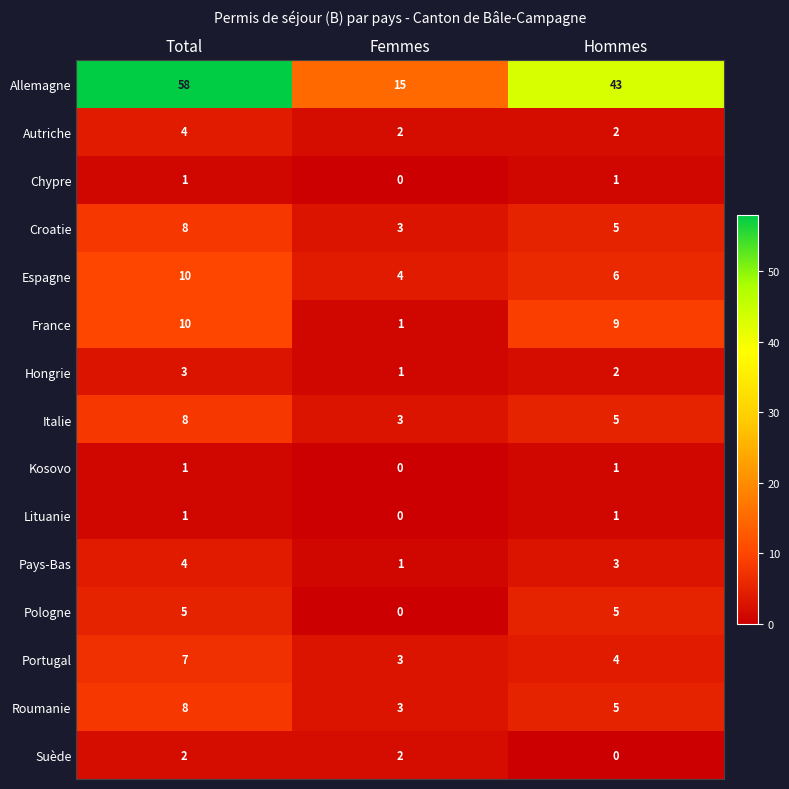

The Suède series shows -1 at Hommes. True or false?

False